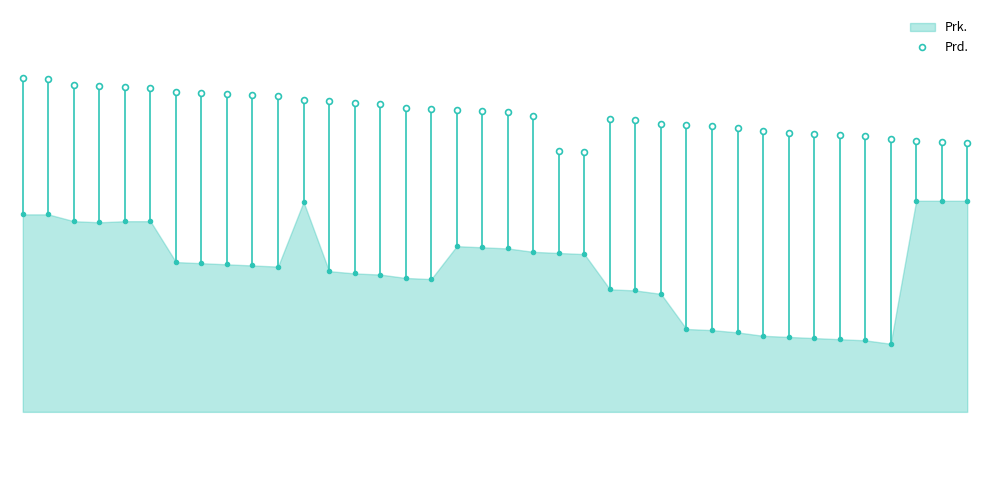

Between 30 and 2, which is larger?

2